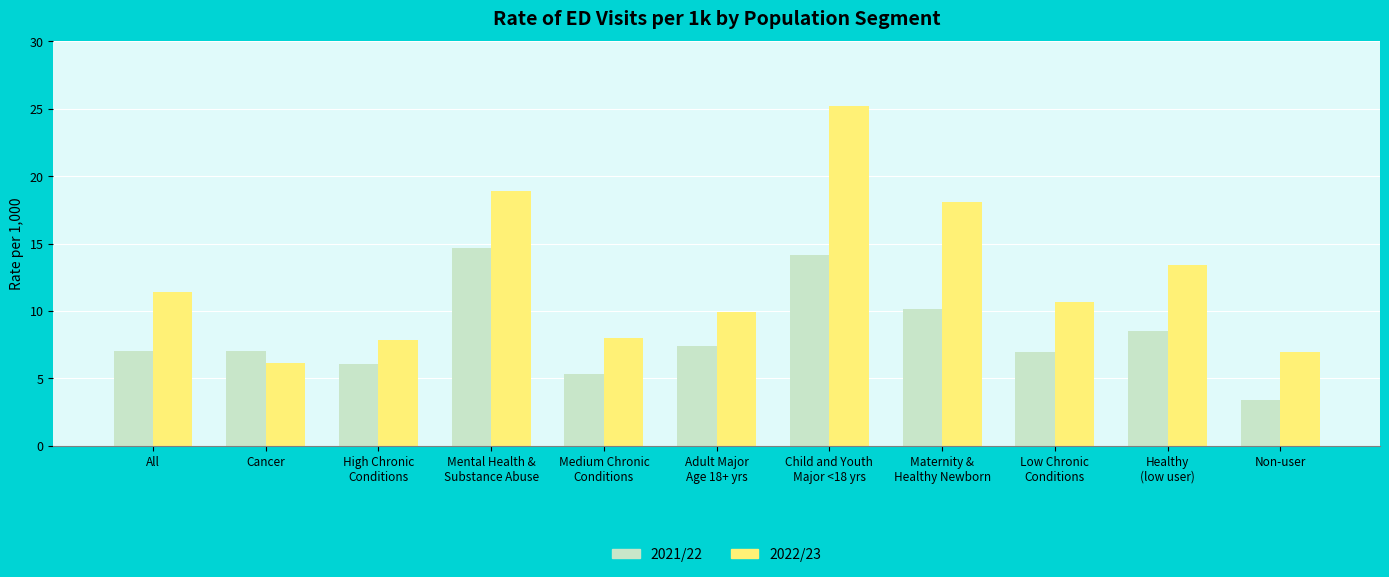

What is the maximum value shown in the chart?

25.2